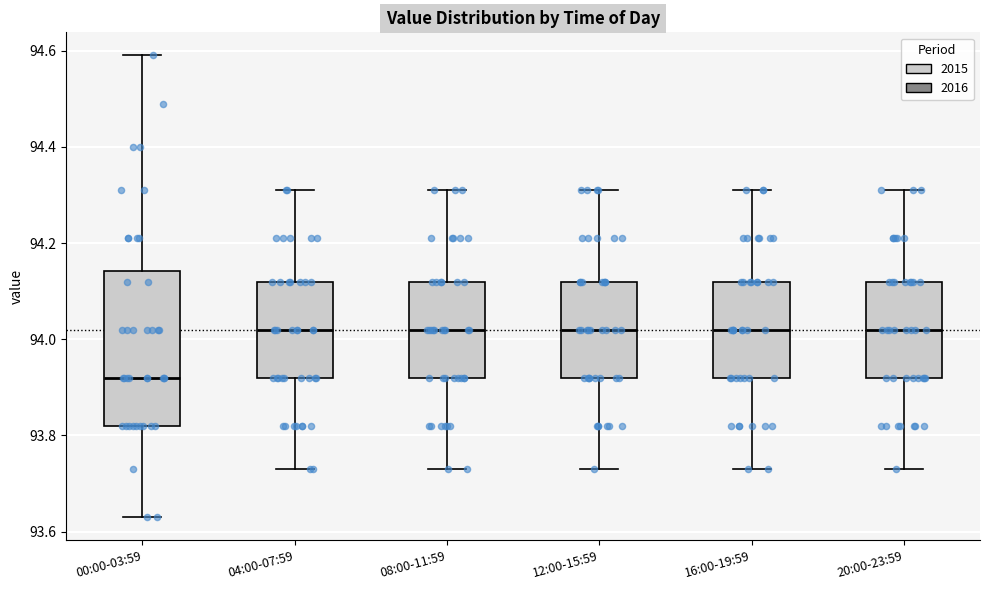

Reading left to right, read every box against the y-axis: the position of its median line, the range the box covers, and the ends of its whiskers. The values are not printed on the chart, so give them approximately, as read against the axis.

00:00-03:59: median 93.92, box 93.82 to 94.14, whiskers 93.64 to 94.60
04:00-07:59: median 94.02, box 93.92 to 94.12, whiskers 93.74 to 94.32
08:00-11:59: median 94.02, box 93.92 to 94.12, whiskers 93.74 to 94.32
12:00-15:59: median 94.02, box 93.92 to 94.12, whiskers 93.74 to 94.32
16:00-19:59: median 94.02, box 93.92 to 94.12, whiskers 93.74 to 94.32
20:00-23:59: median 94.02, box 93.92 to 94.12, whiskers 93.74 to 94.32